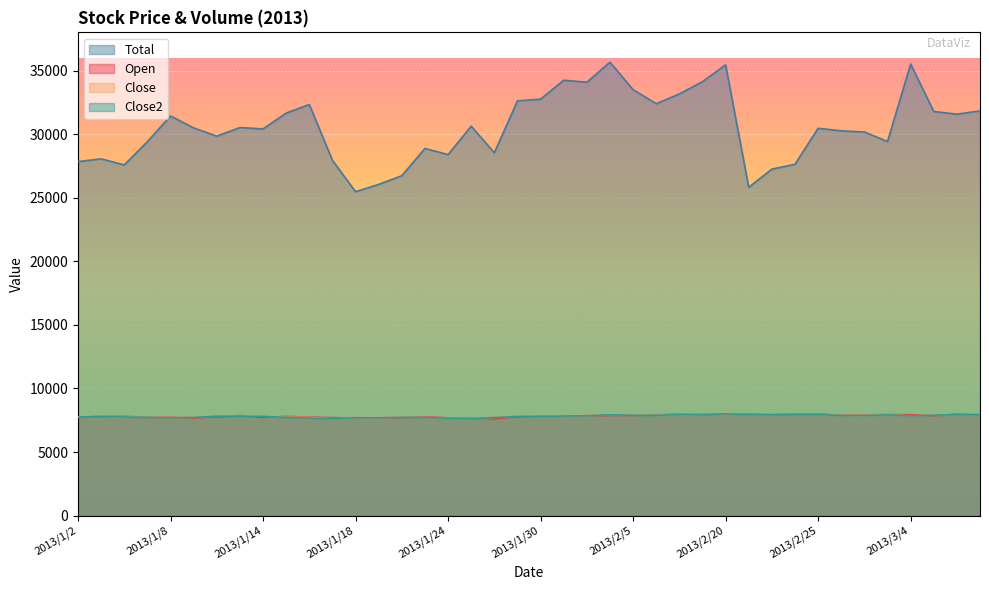

Does the chart display data point markers on the line(s)?

No